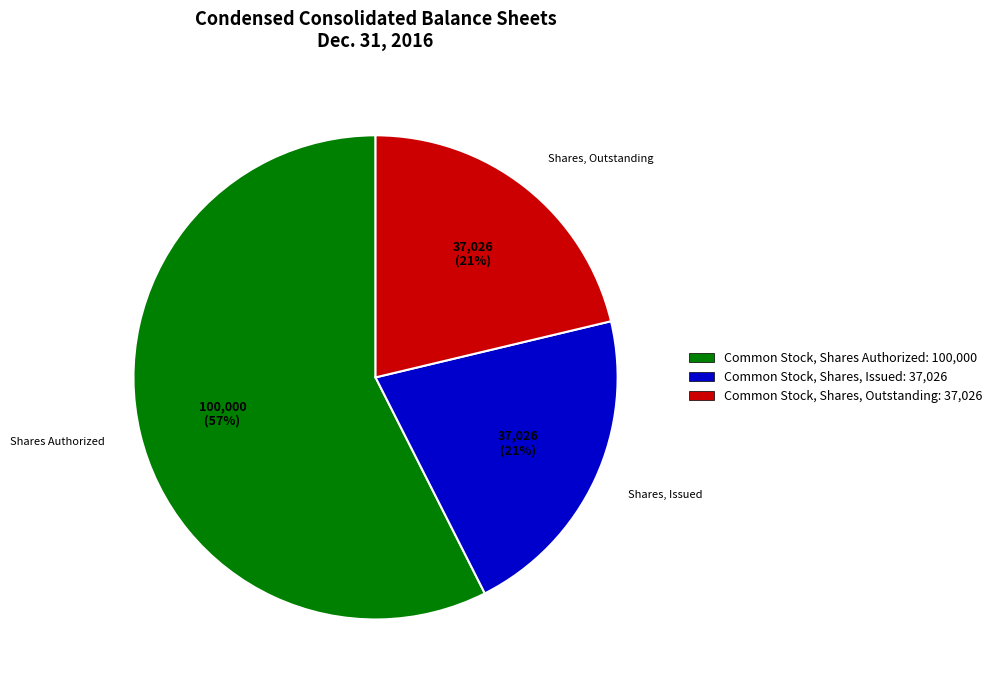

Which slice represents more than half of the pie?

Common Stock, Shares Authorized: 100,000